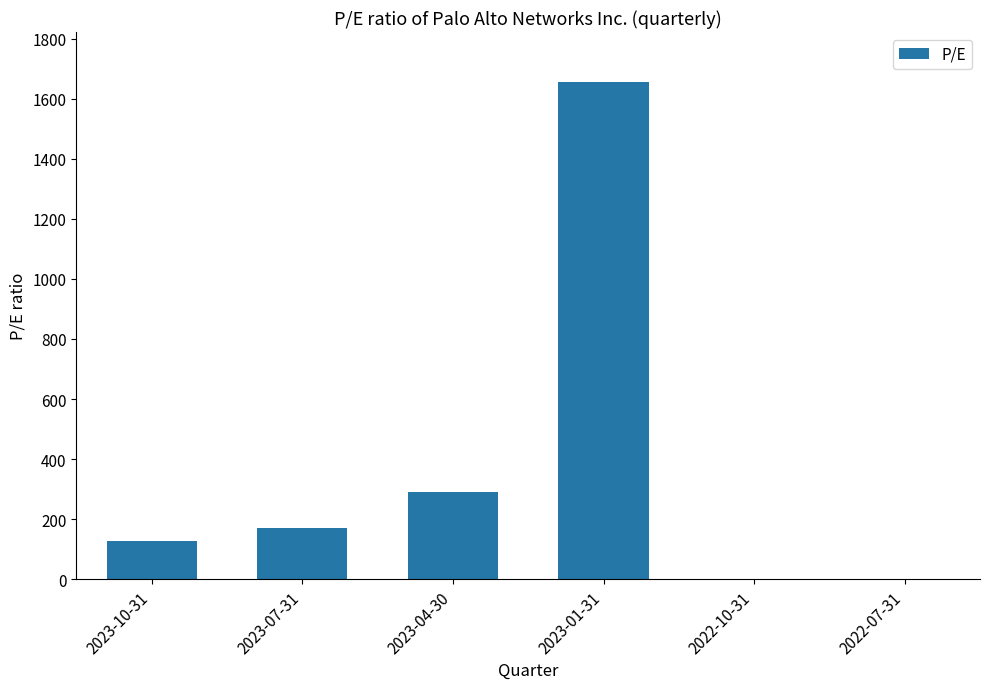

What is the change in value from 2023-10-31 to 2023-04-30?

+163.1